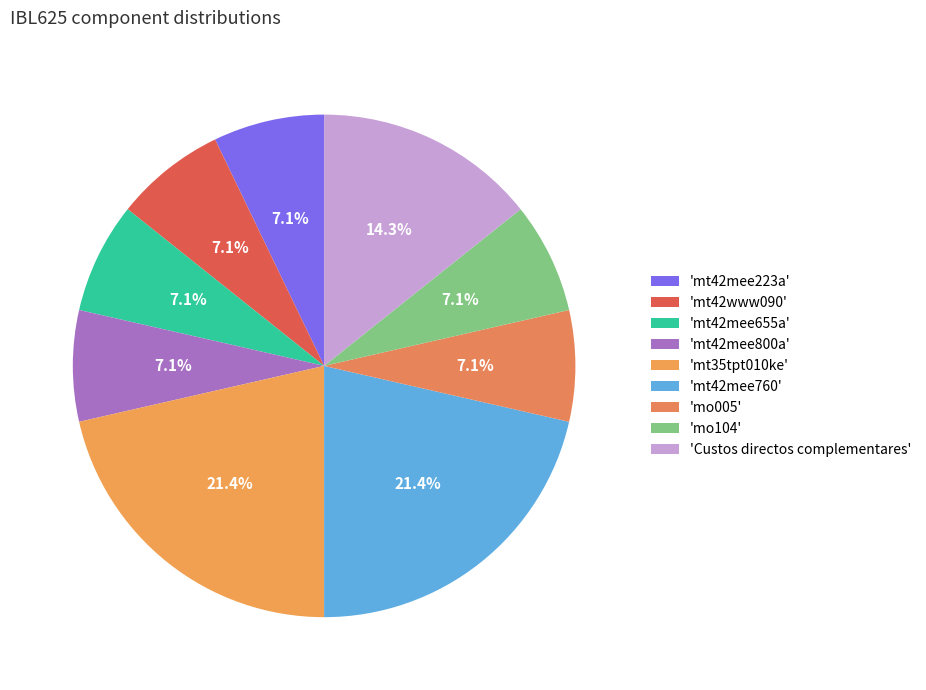

How many slices are in this pie chart?

9